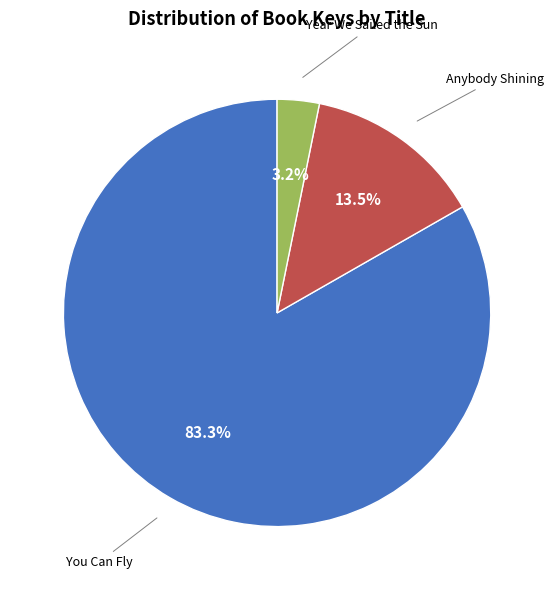

Is there any slice that represents more than half of the pie?

Yes